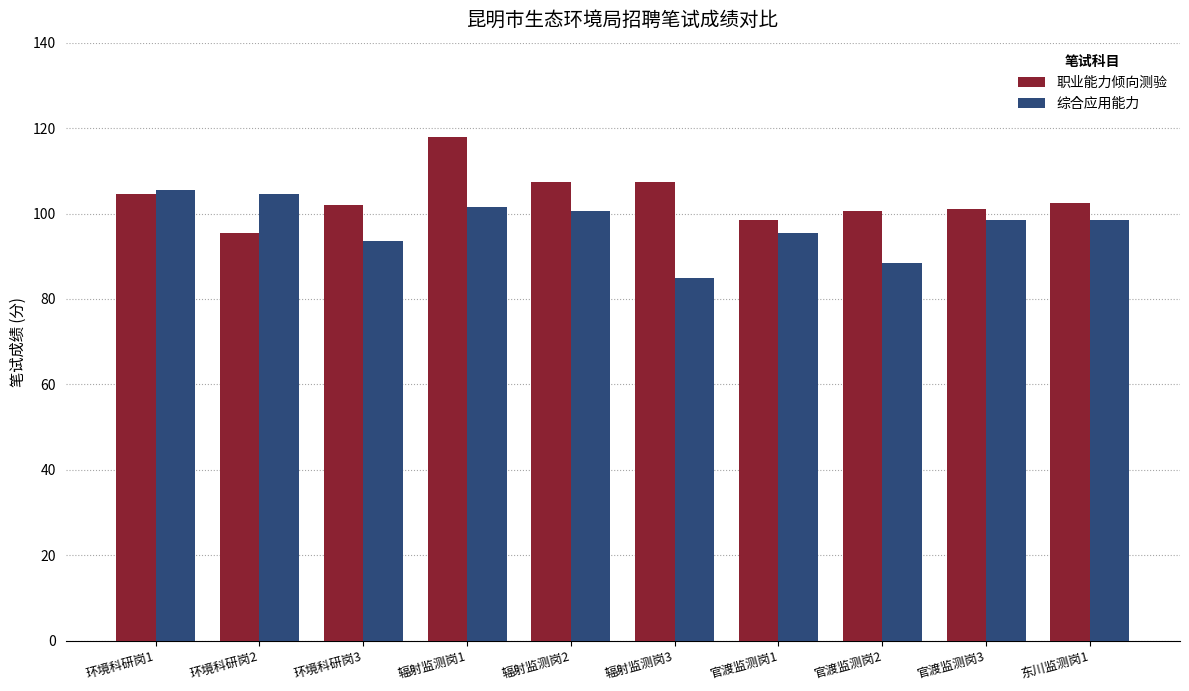

What is the total value across all series at 环境科研岗2?

200.0